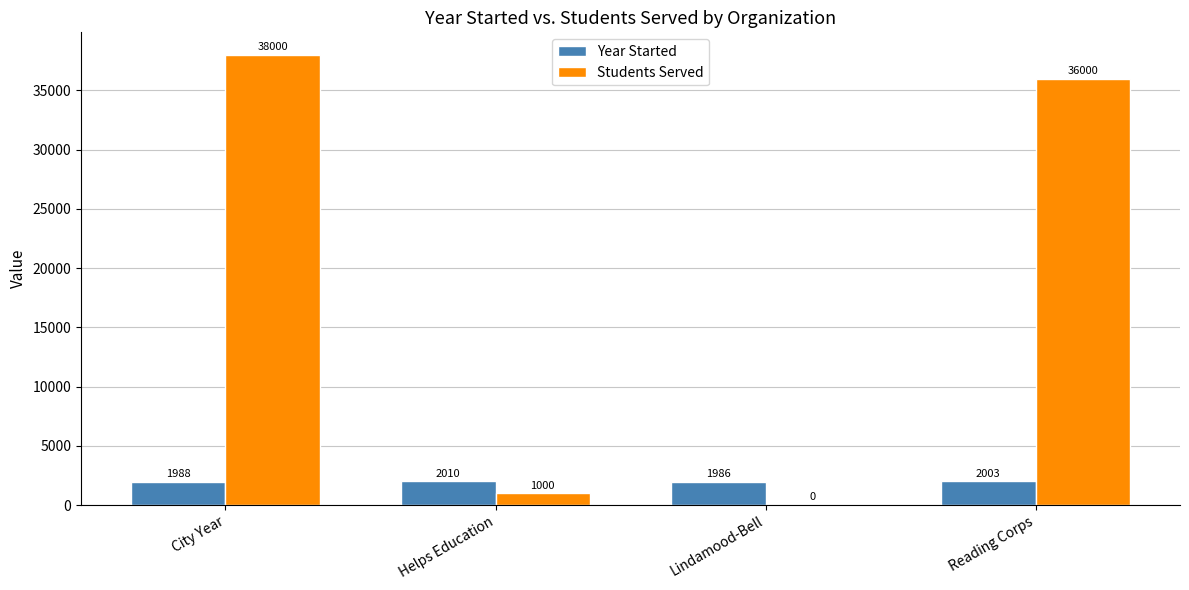

Reading right to left, transcribe all the data shown in this chart.

Year Started: 2003	1986	2010	1988
Students Served: 36000	0	1000	38000